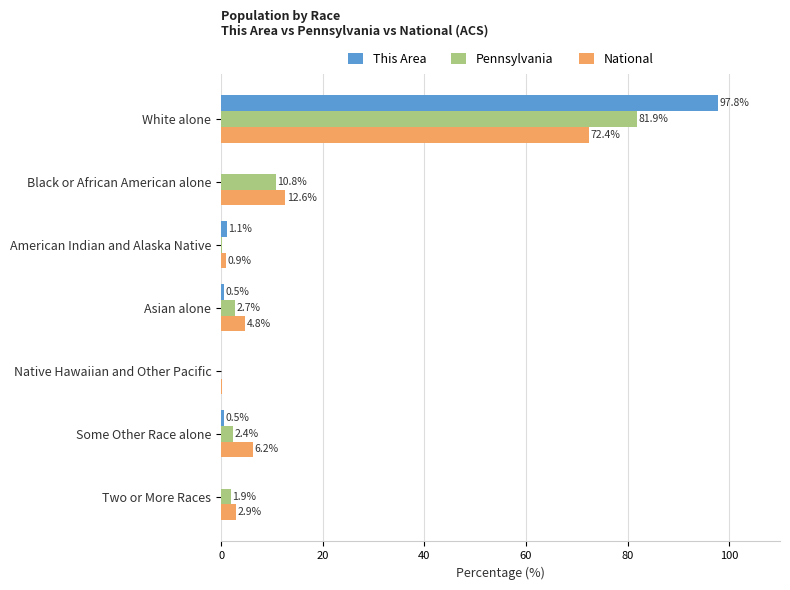

Is it true that National equals 1.5 at Asian alone?

False